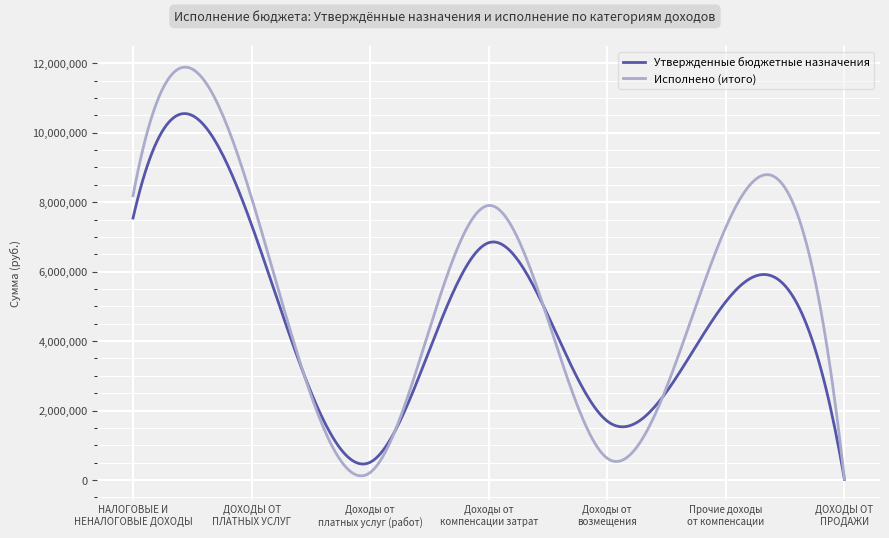

Which series has the largest total across all categories?

Исполнено (итого)